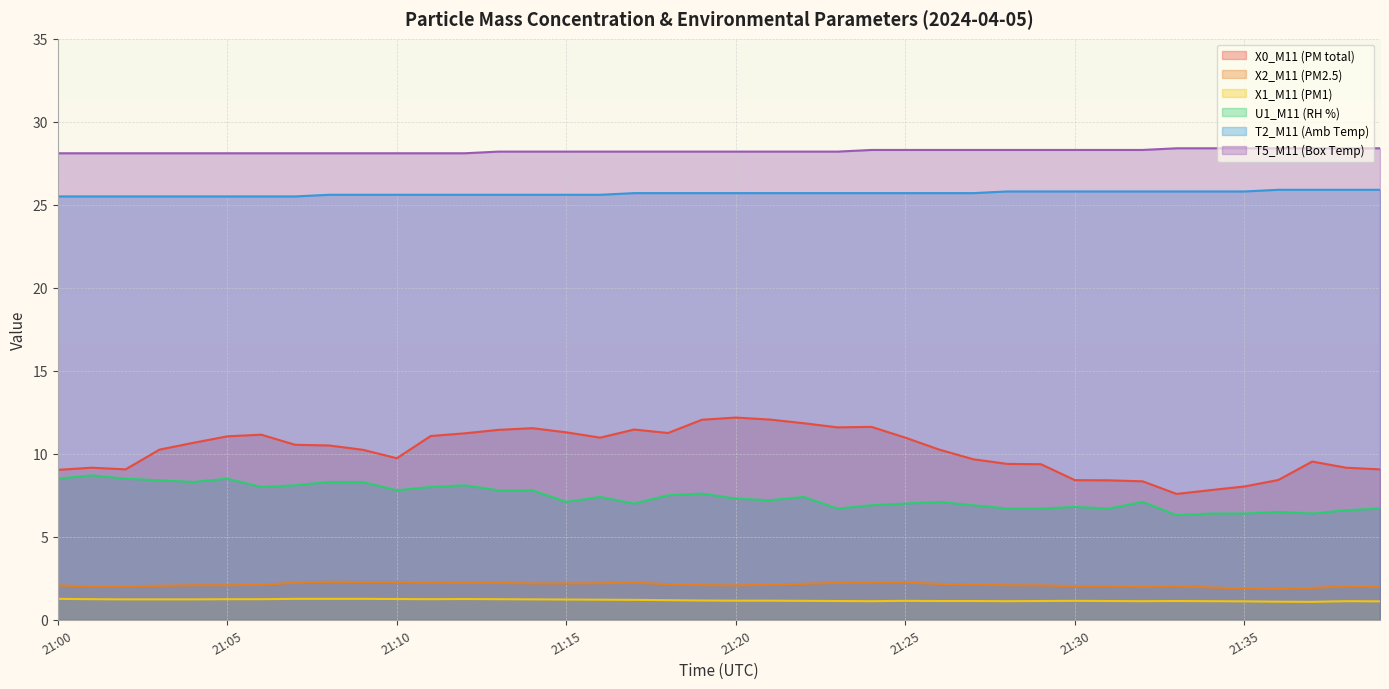

How many lines are shown in the chart?

6